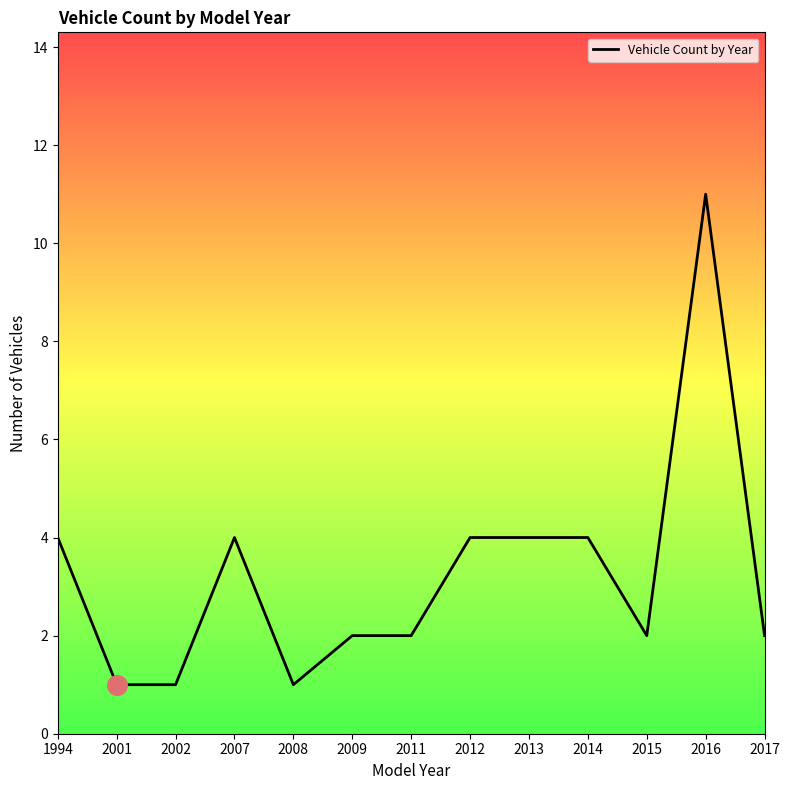

What is the change in value from 1994 to 2008?

-3